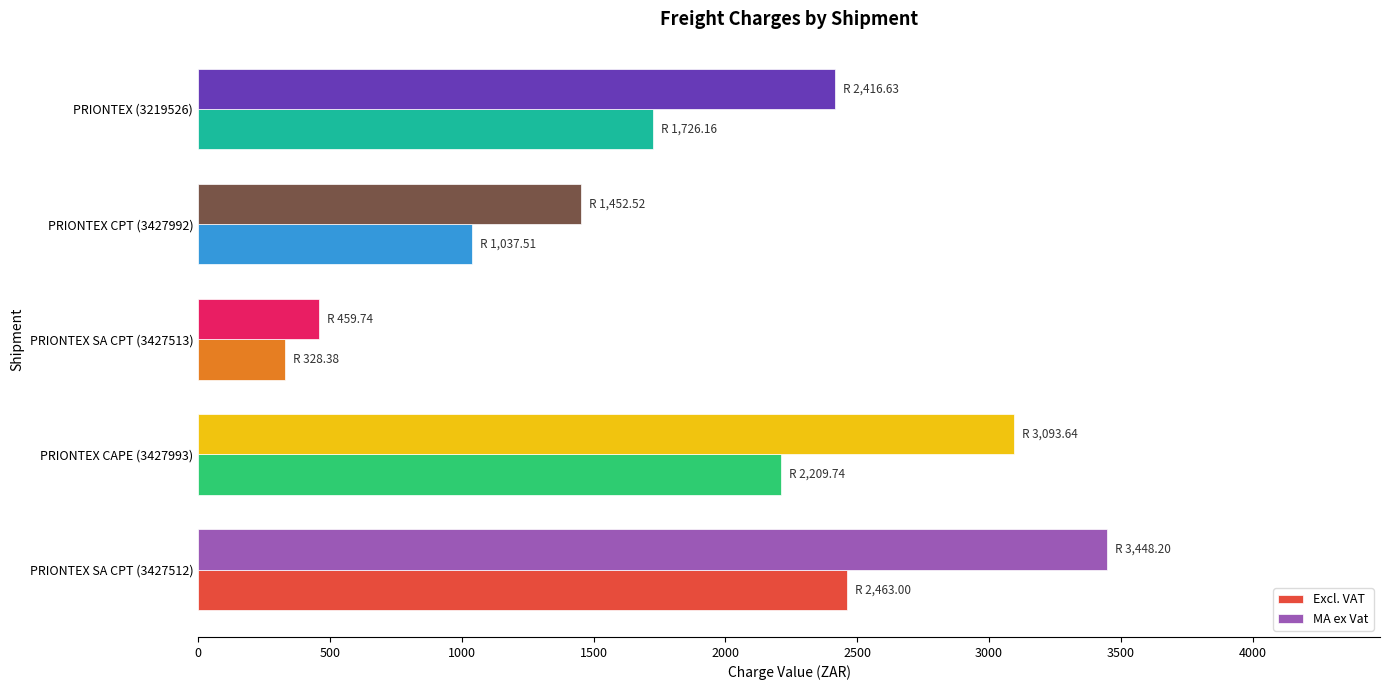

Which series has the widest spread of values?

MA ex Vat